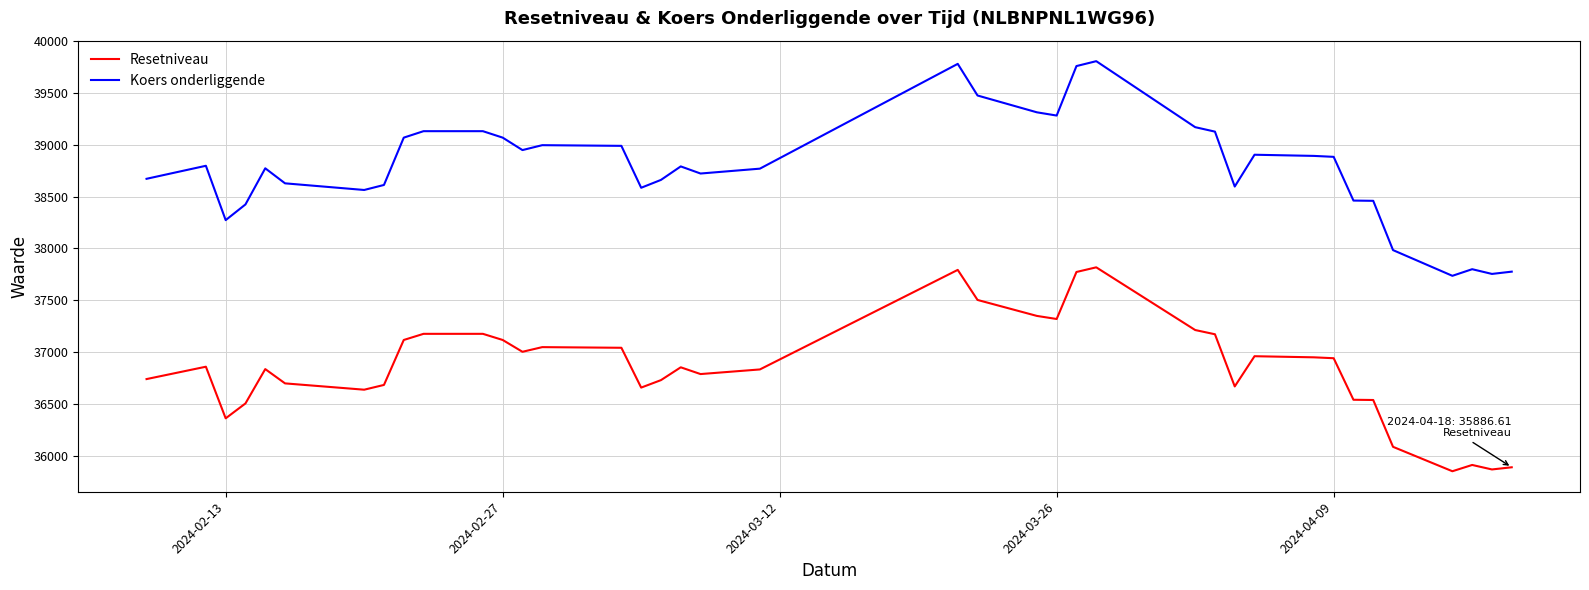

True or false: Koers onderliggende and Resetniveau cross at least once.

False